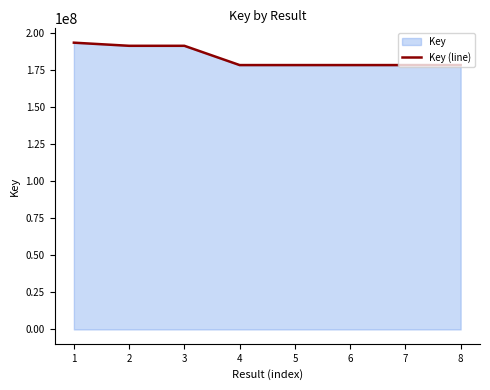

At which category does the data reach its first local valley?

2